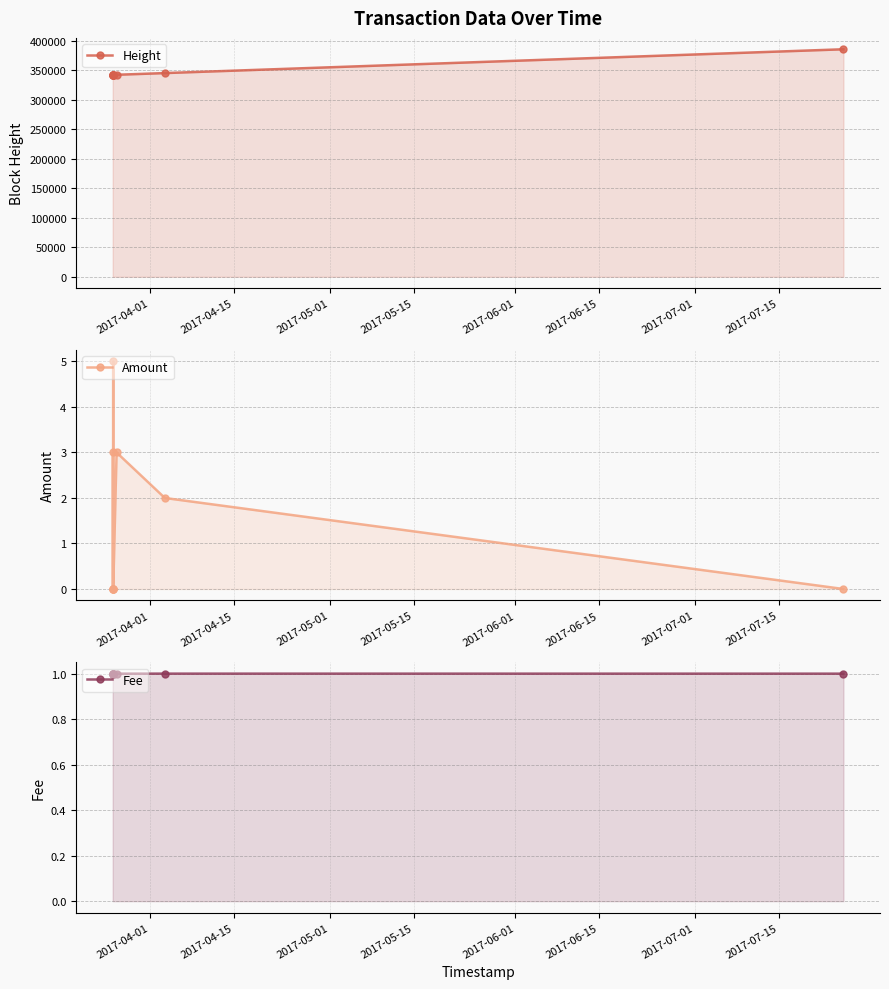

At how many categories does at least one series exceed 305104?

9